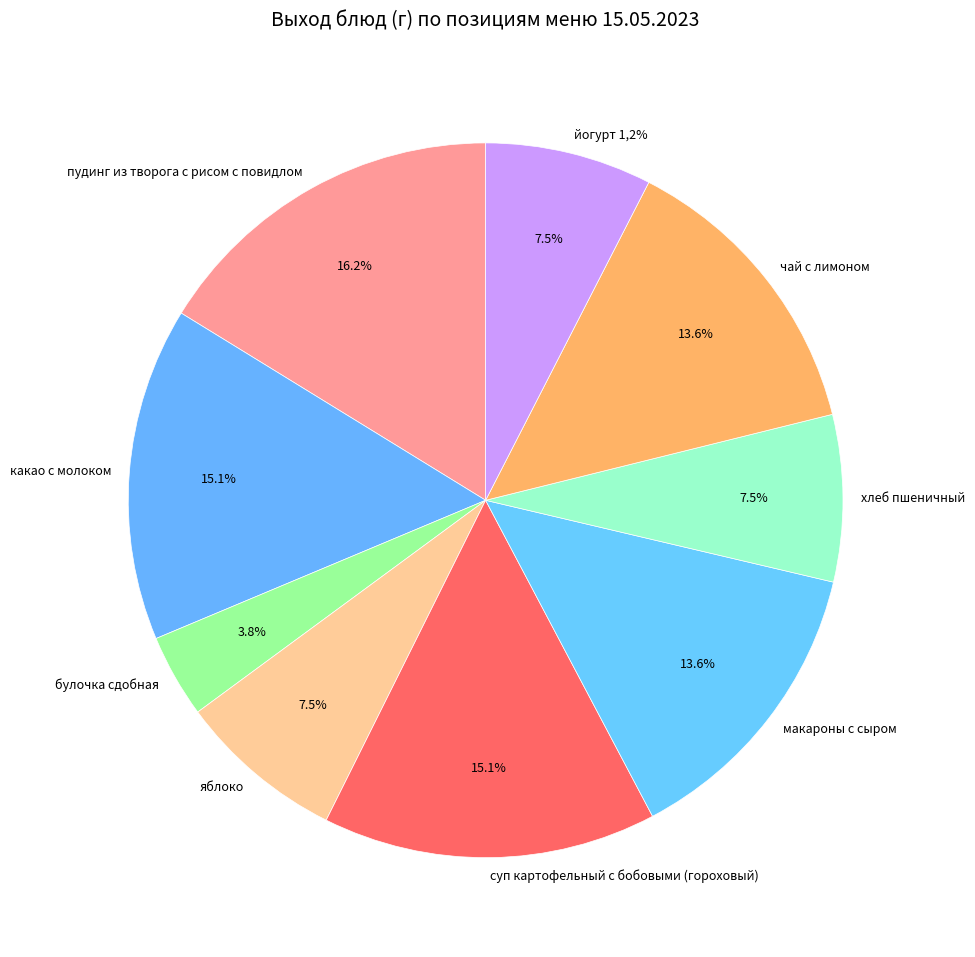

Which category has the smallest portion of the pie?

булочка сдобная